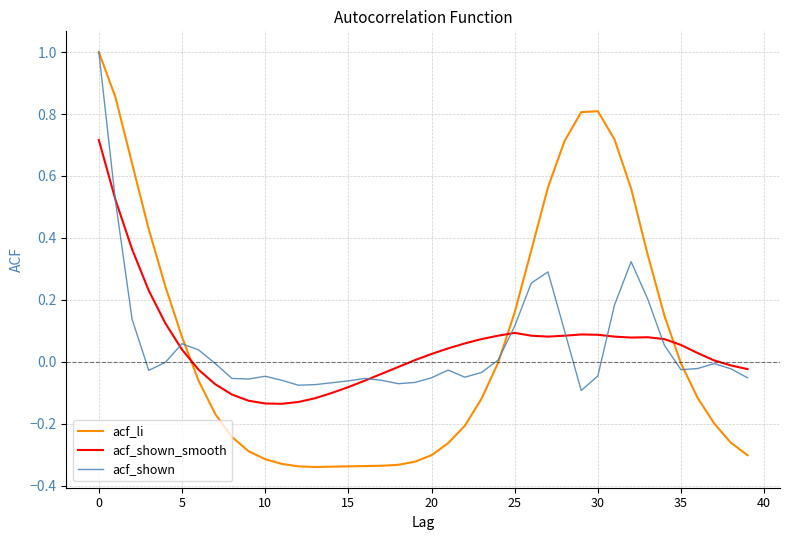

What is the maximum value shown in the chart?

1.0